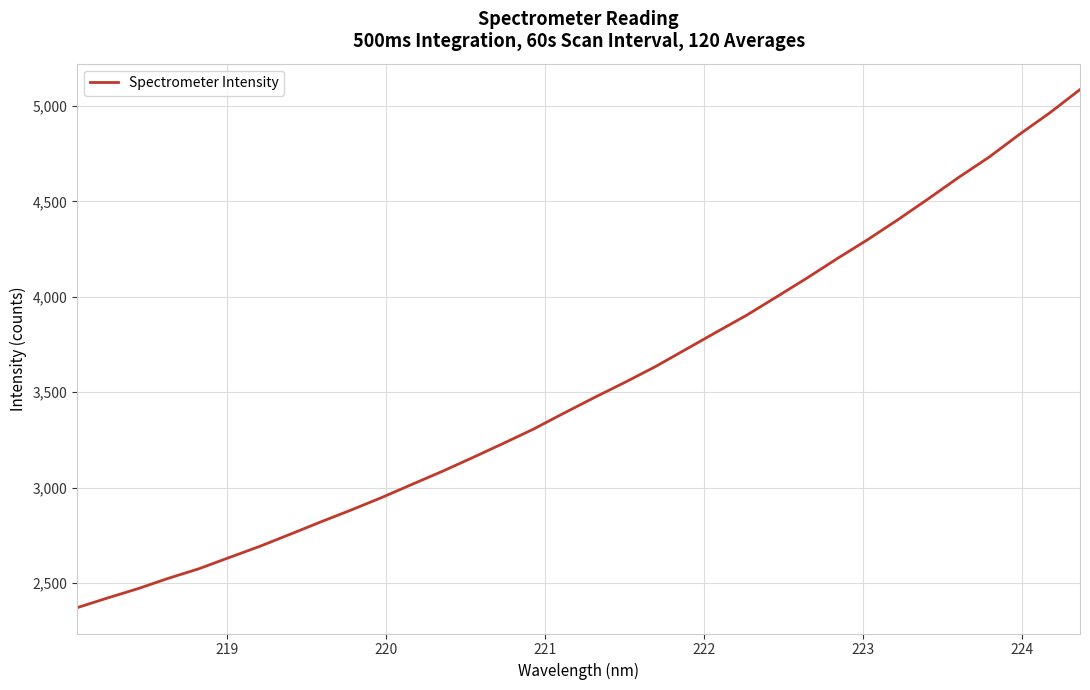

What is the maximum value shown in the chart?

5086.2